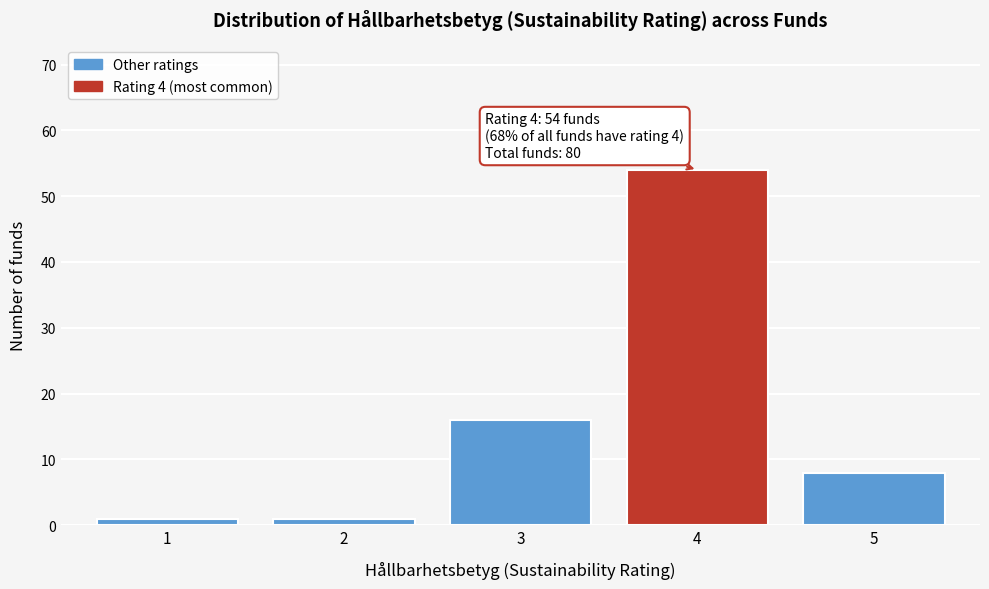

Reading left to right, what are all the values shown in this chart?

1=1	2=1	3=16	4=54	5=8